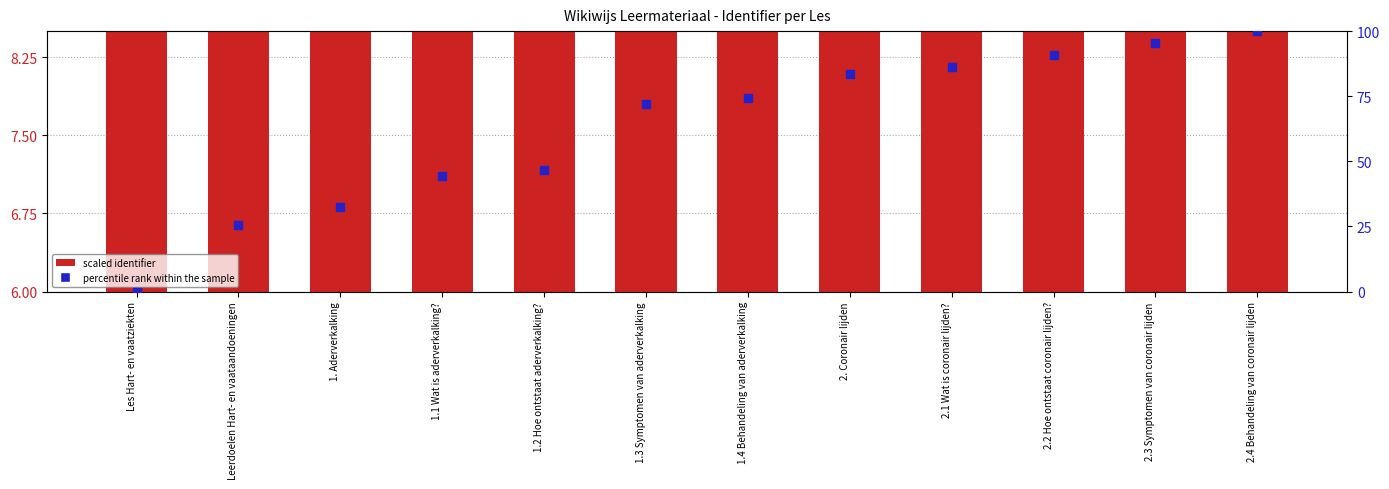

At how many categories does at least one series exceed 84?

4